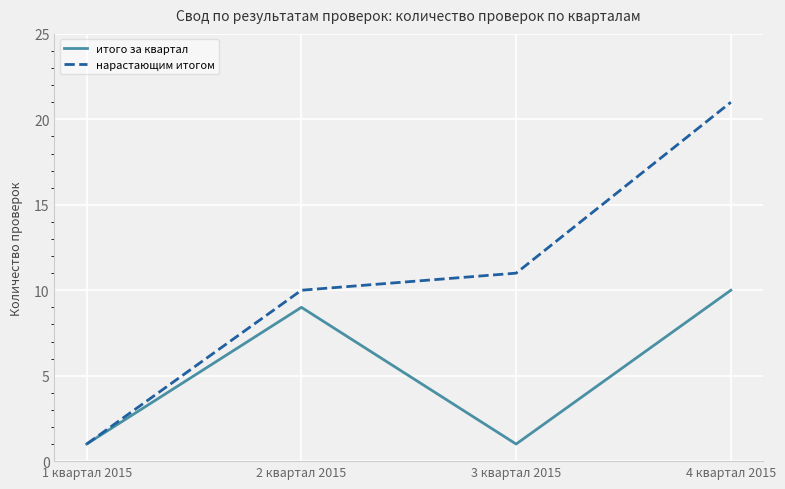

Count the number of categories in the chart.

4